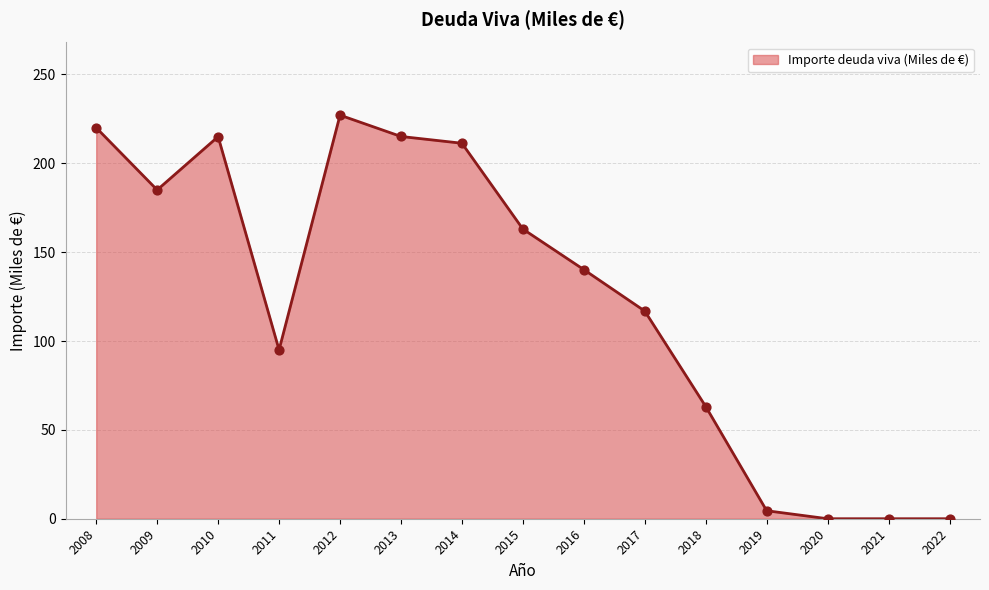

What is the change in value from 2013 to 2014?

-3.8